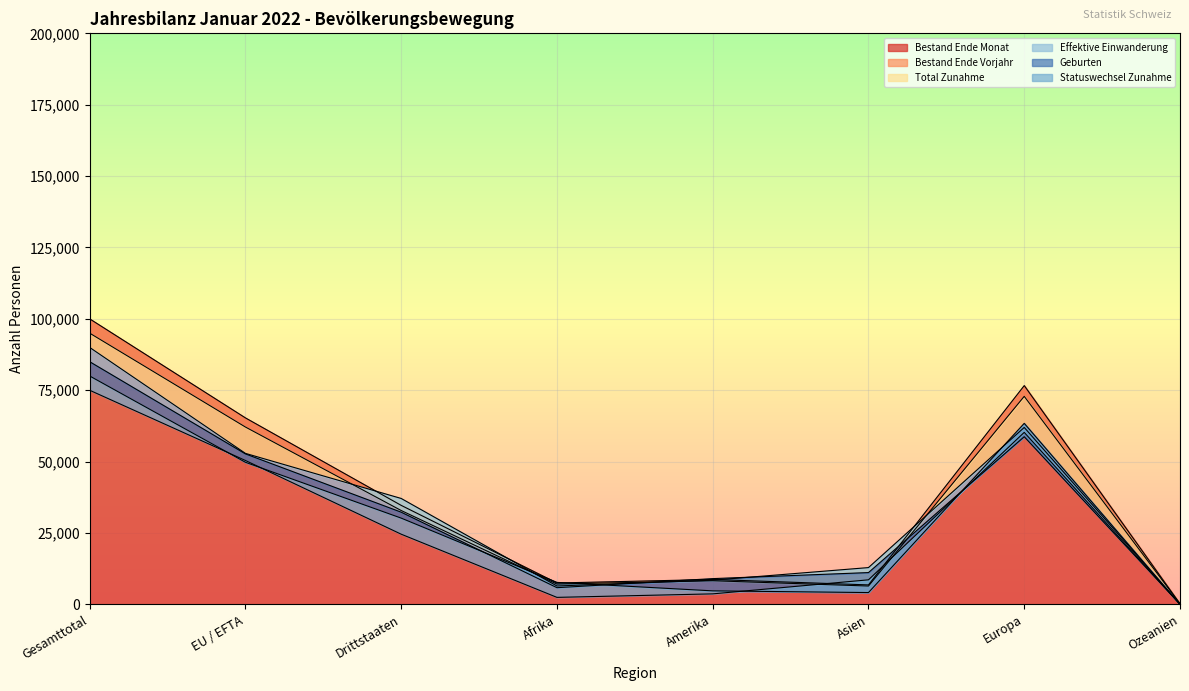

What is the spread (max minus min) of values at Afrika?

5244.7